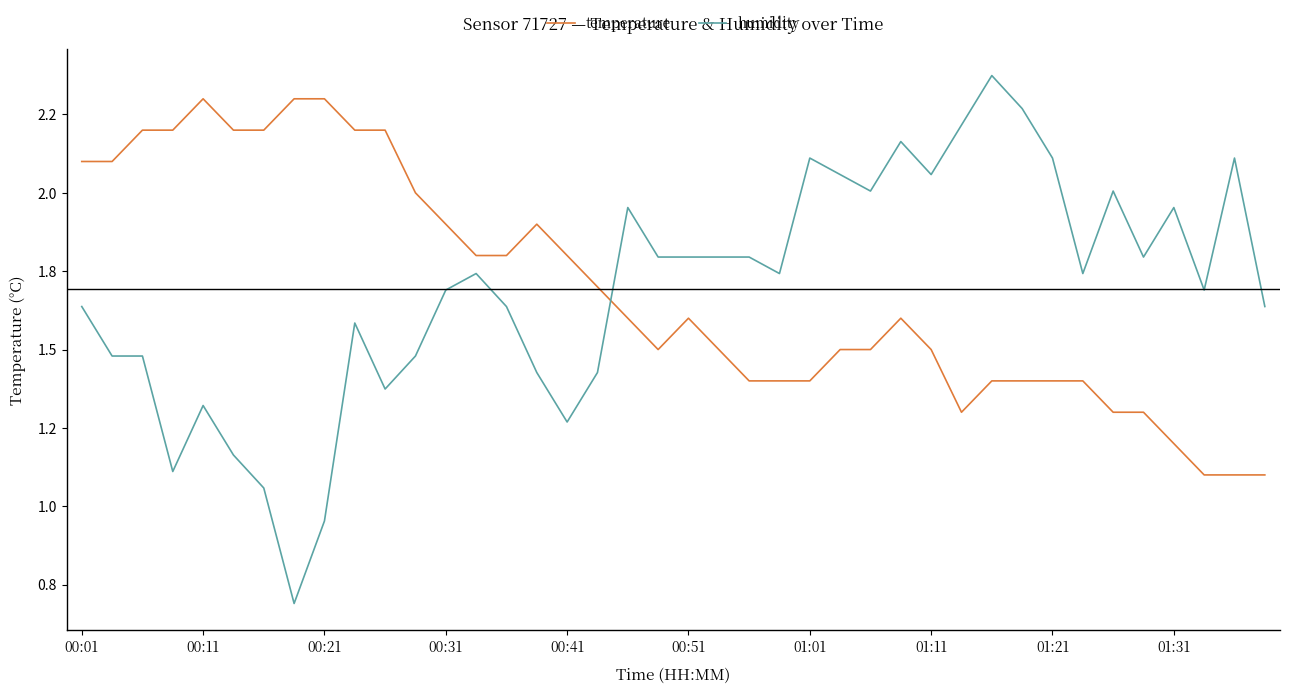

What are all the series names shown in the legend?

temperature, humidity